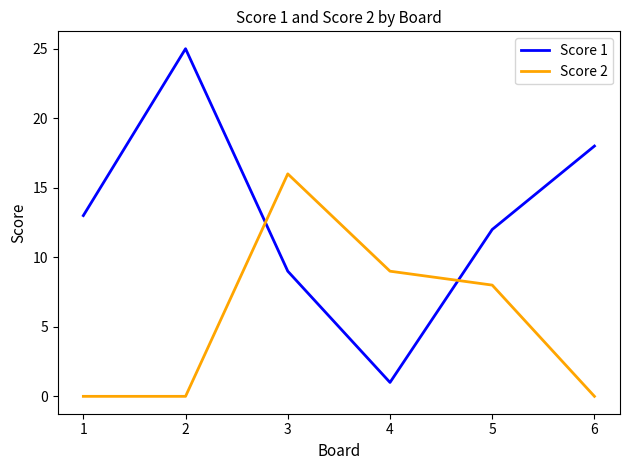

Rank the series by their maximum value, from lowest to highest.

Score 2, Score 1